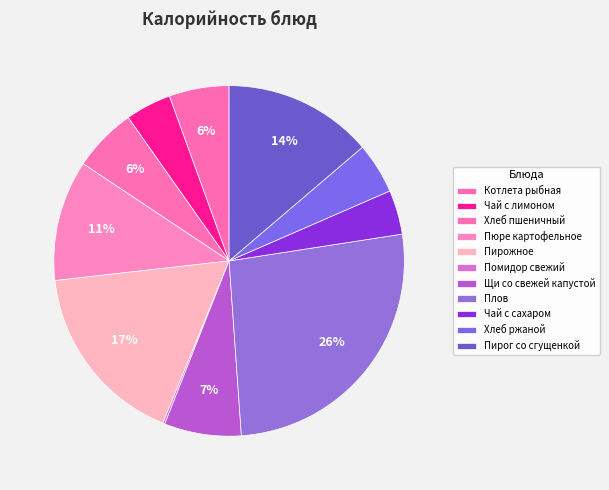

To the nearest percent, what percentage of the pie is Чай с лимоном?

4%